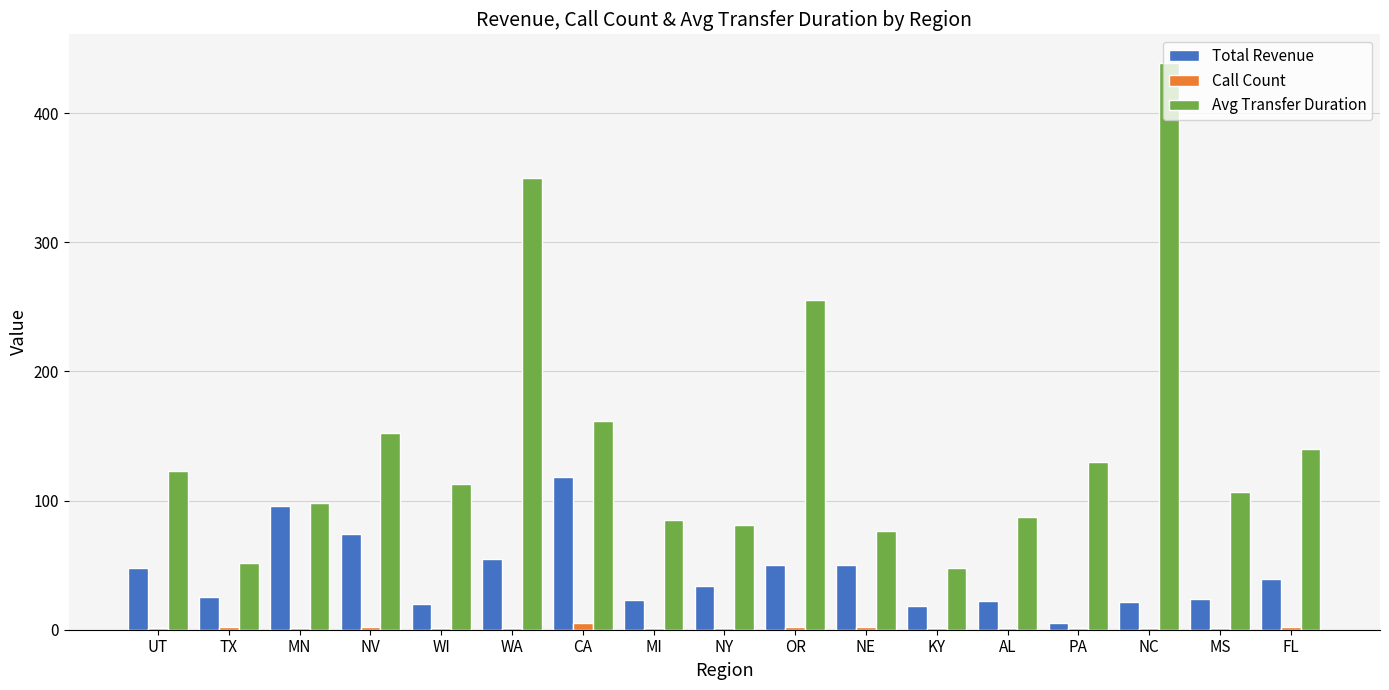

Where is Avg Transfer Duration nearest to the value 243?

OR